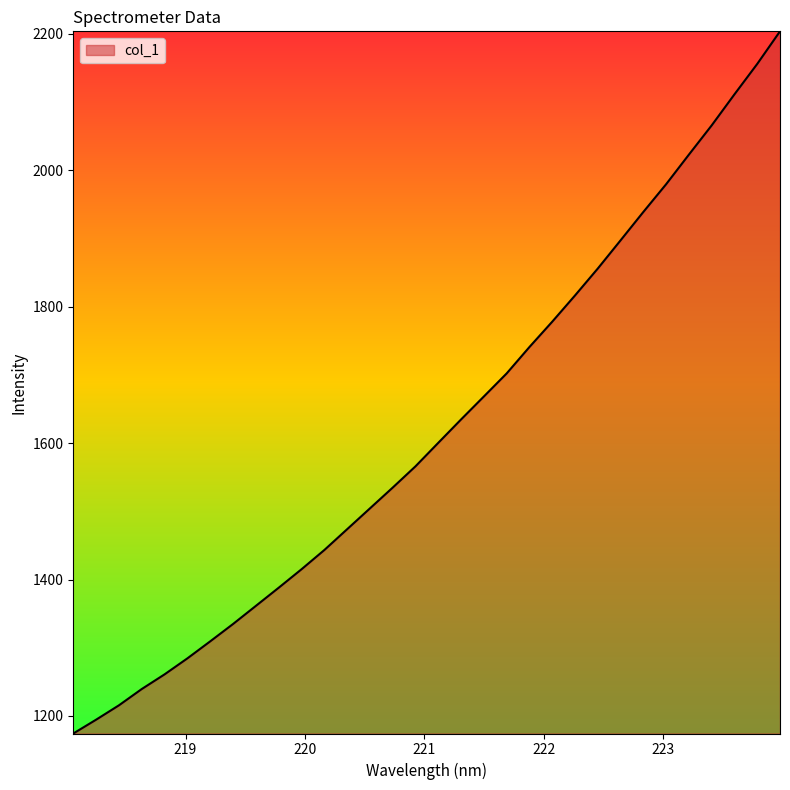

What is the difference between the maximum and minimum values?

1029.5